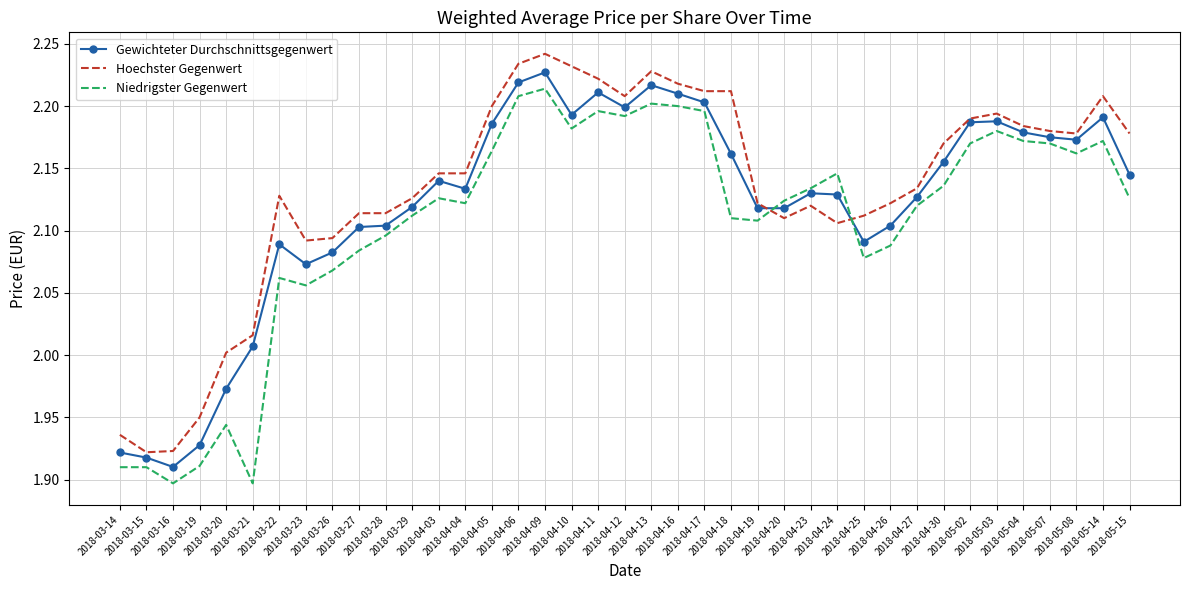

What is the difference between the second highest and second lowest values in the Gewichteter Durchschnittsgegenwert series?

0.3